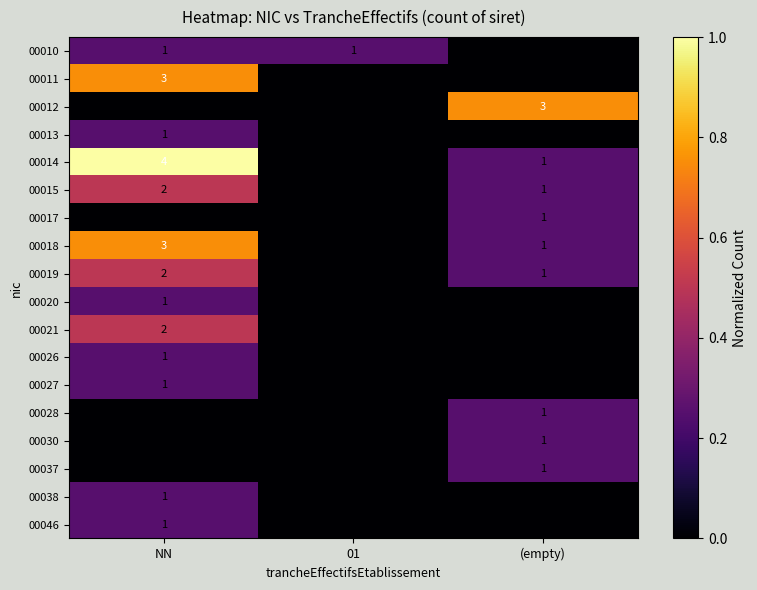

The 00021 series shows 3 at NN. True or false?

False